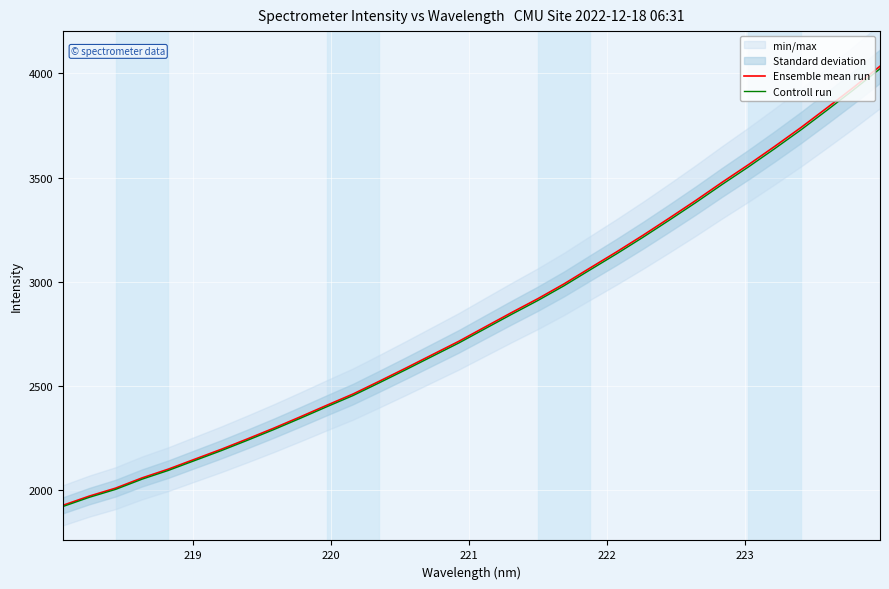

What is the highest value of the Ensemble mean run series?

4034.7